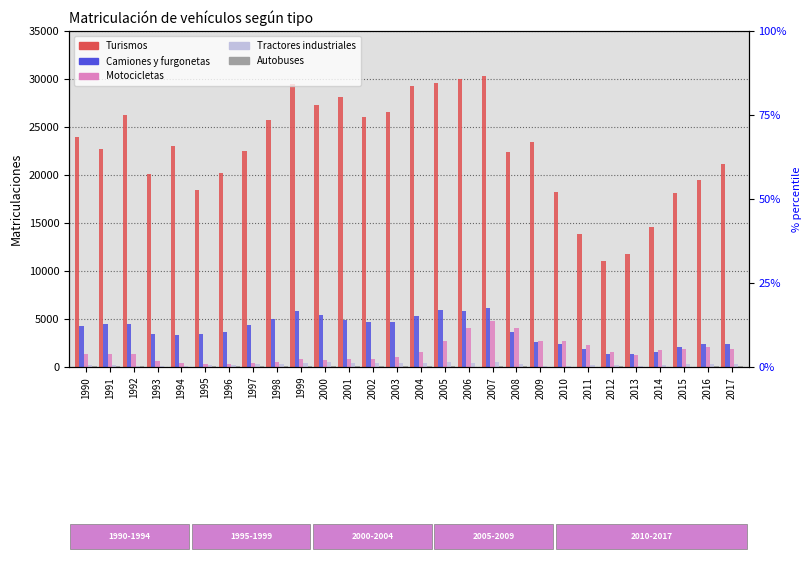

What is the greatest value displayed?

30316